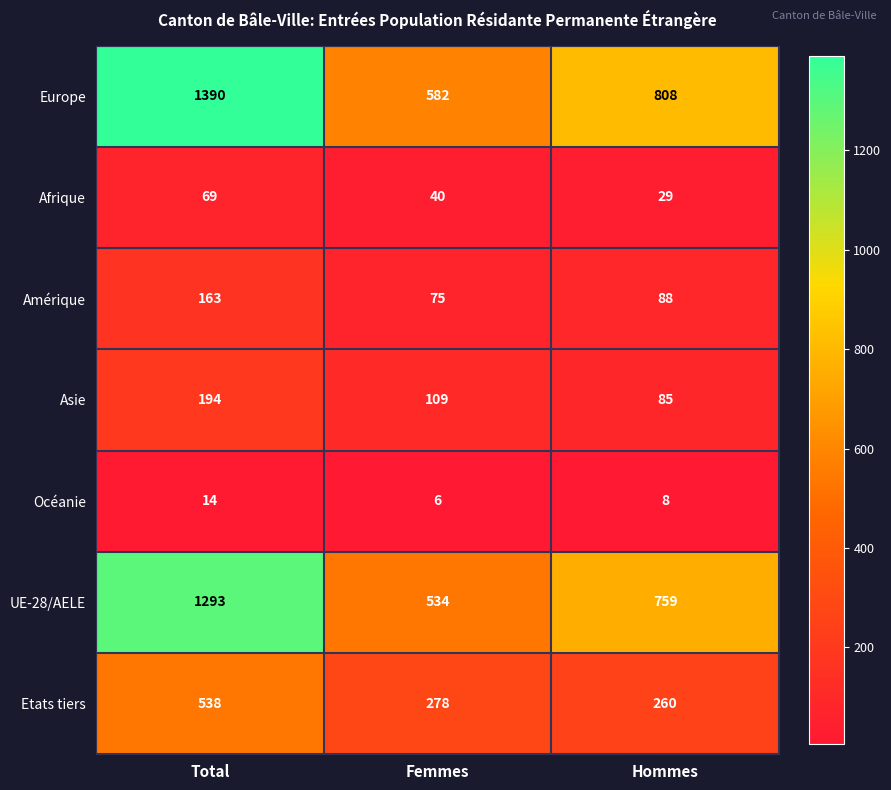

How many Afrique values are between 29 and 69?

3